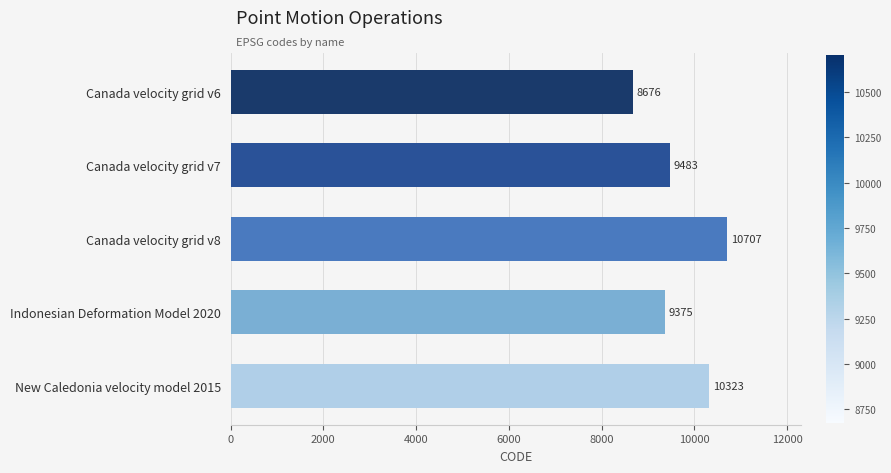

How many data points are less than 9483?

2